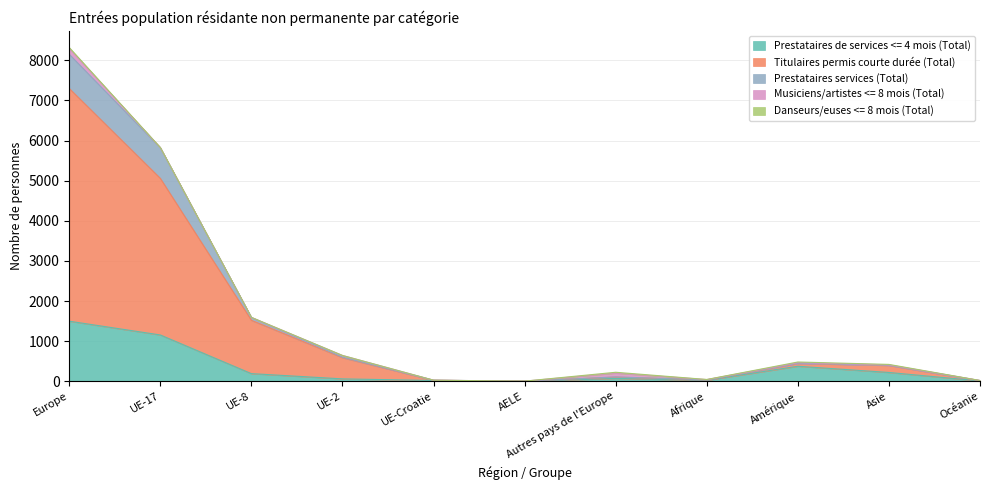

True or false: Prestataires de services <= 4 mois (Total) has a value of 0 at AELE.

True